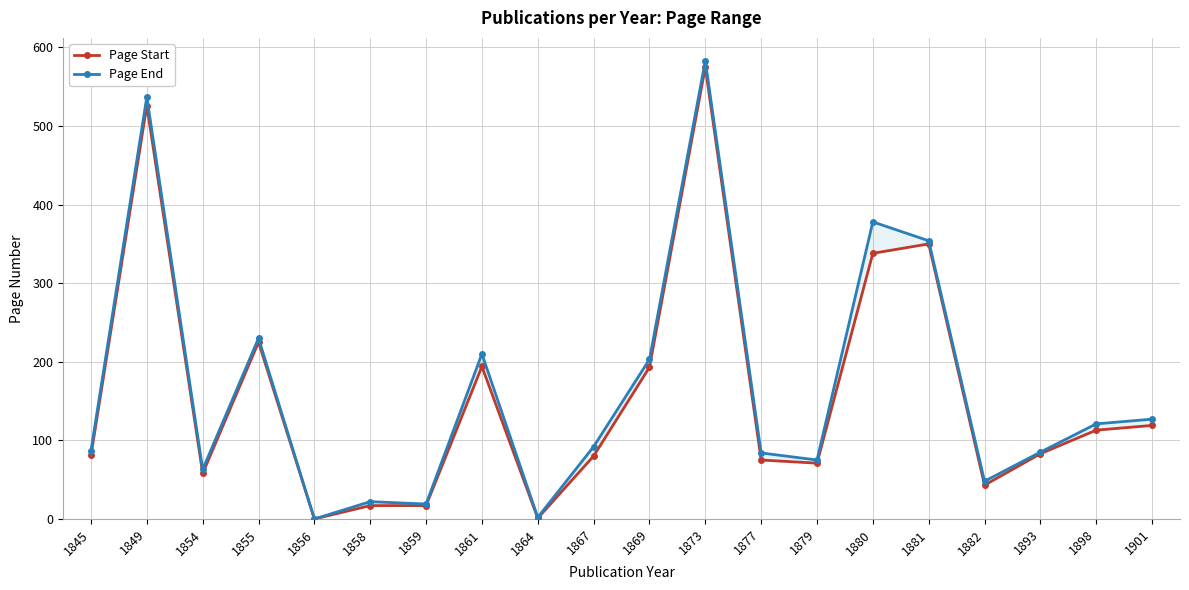

What is the approximate value of Page Start at 1880, to the nearest 10?

340